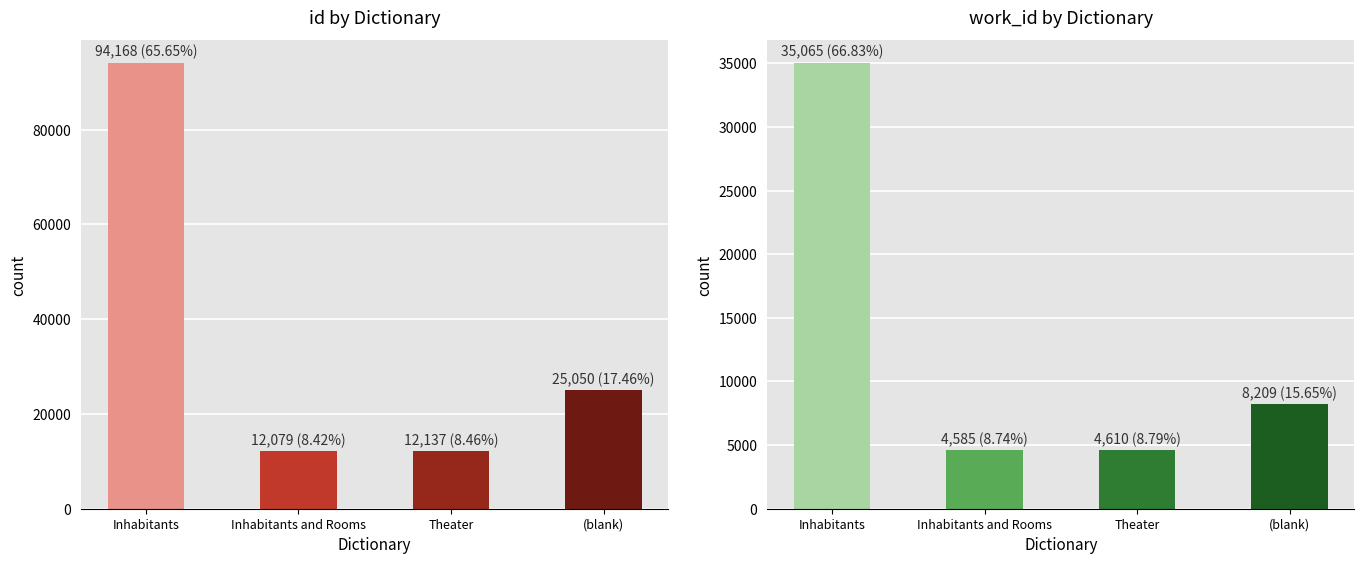

At which category is the sum across all series the highest?

Inhabitants